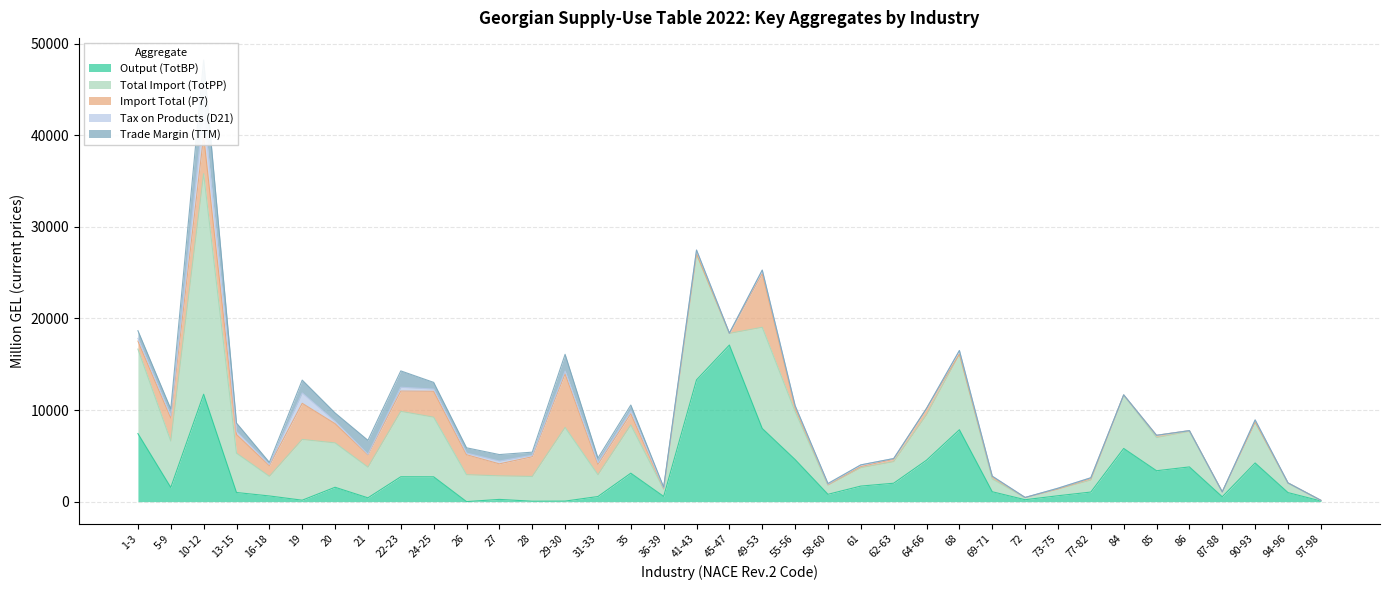

Rank the categories by Import Total (P7) value from lowest to highest.

45-47, 84, 87-88, 97-98, 73-75, 72, 68, 90-93, 41-43, 94-96, 58-60, 36-39, 86, 61, 77-82, 69-71, 85, 62-63, 55-56, 64-66, 1-3, 31-33, 16-18, 35, 27, 21, 13-15, 20, 28, 26, 22-23, 5-9, 24-25, 19, 10-12, 49-53, 29-30